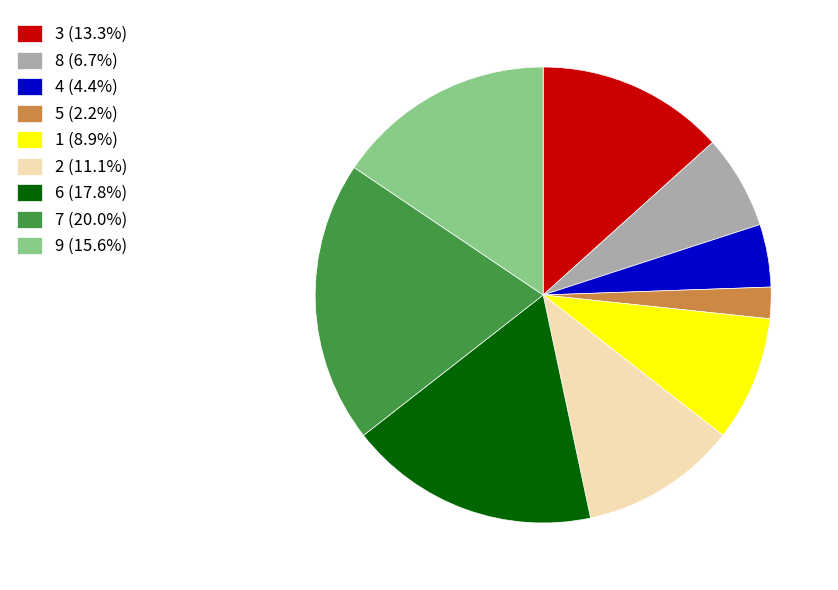

The 6 slice represents 31% of the pie. True or false?

False